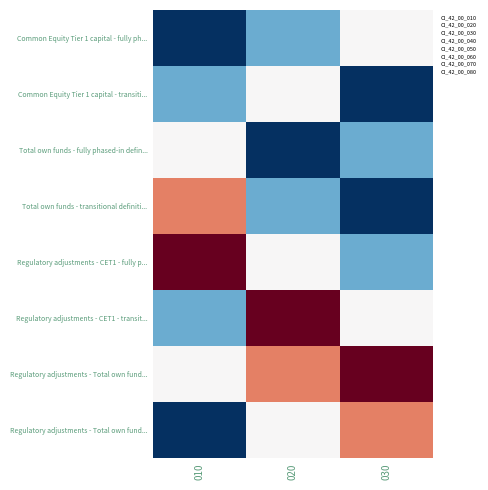

At which category is the sum across all series the highest?

020